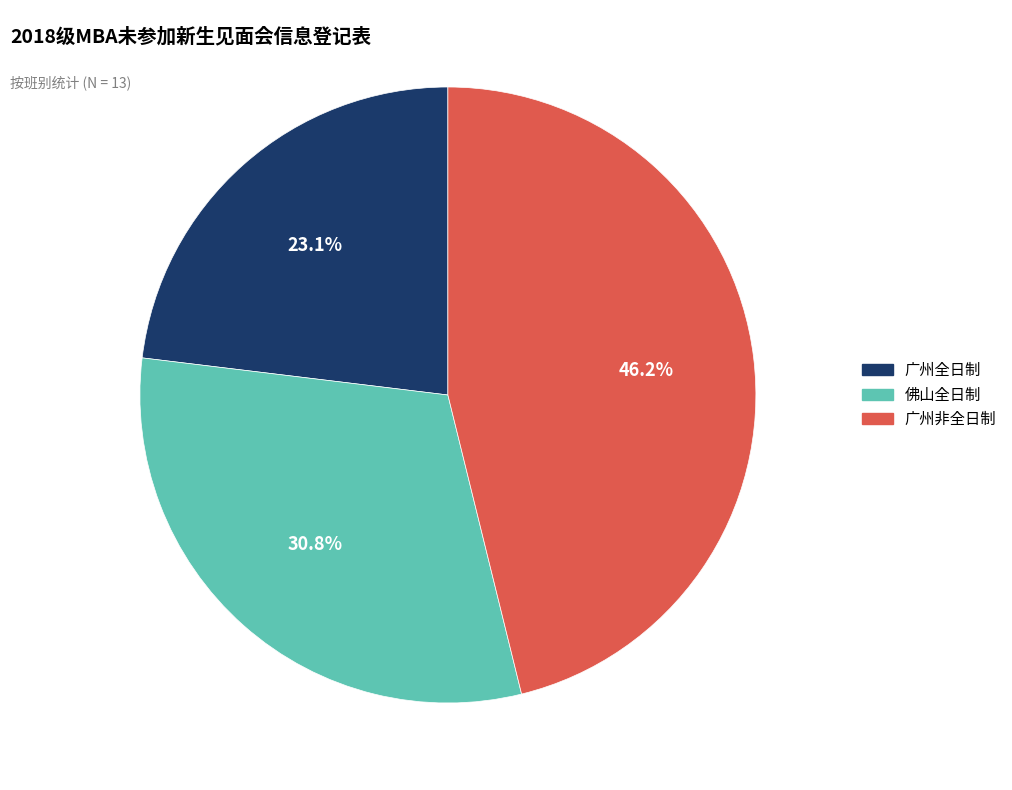

Combined, do 广州全日制 and 佛山全日制 account for over 50%?

Yes